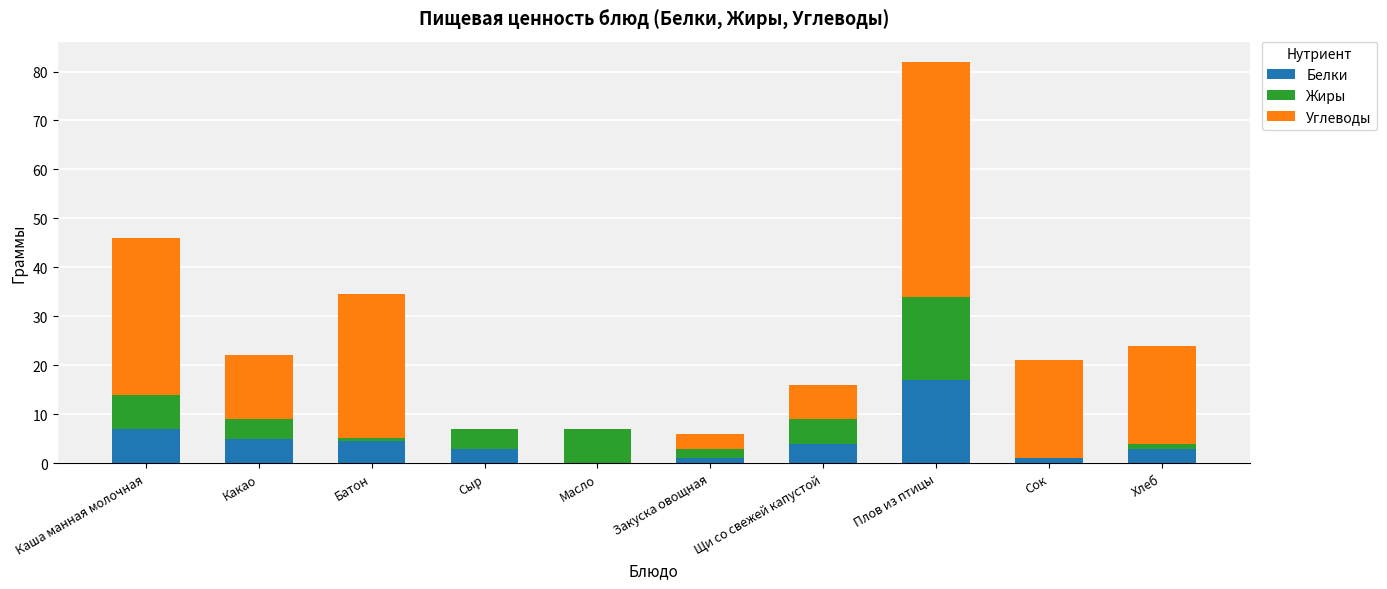

Does the chart contain stacked bars?

Yes